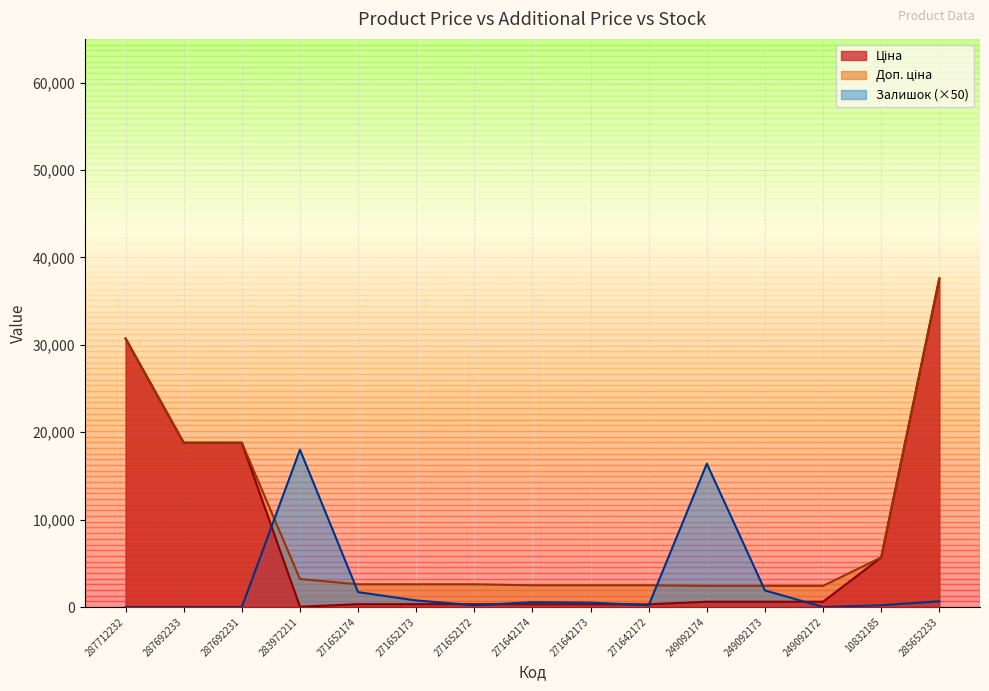

What is the sum of the Доп. ціна values at 287692233 and 271652174?

21395.1